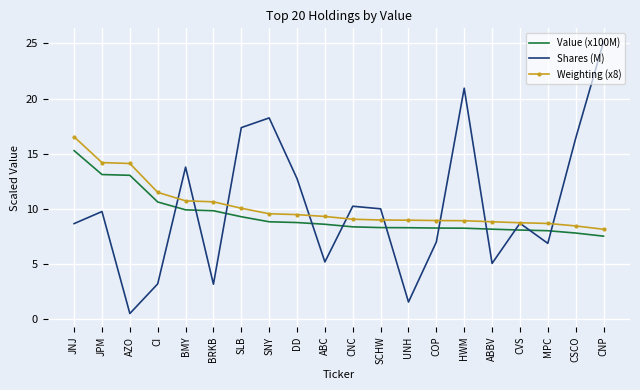

In Shares (M), how many points are lower than both neighbors (excluding endpoints)?

6